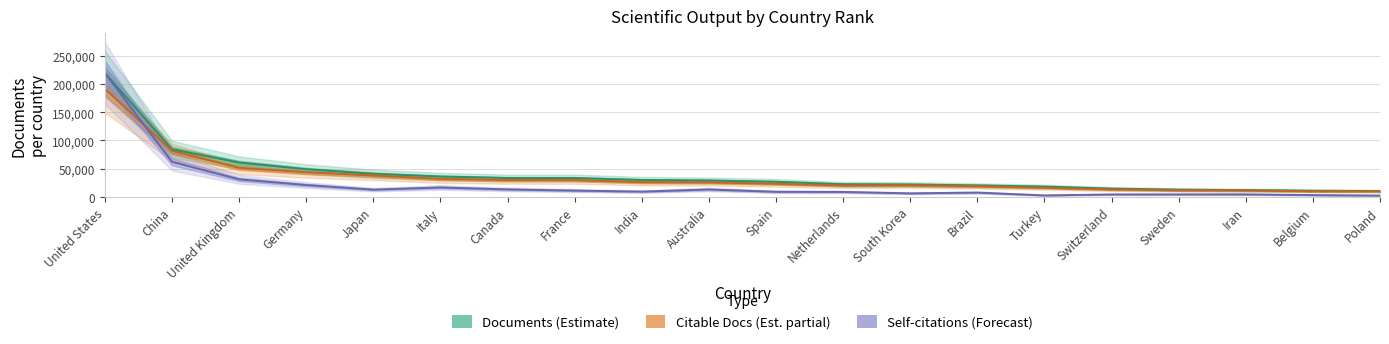

What is the difference between the maximum and minimum values in the Documents (Estimate) series?

209032.0